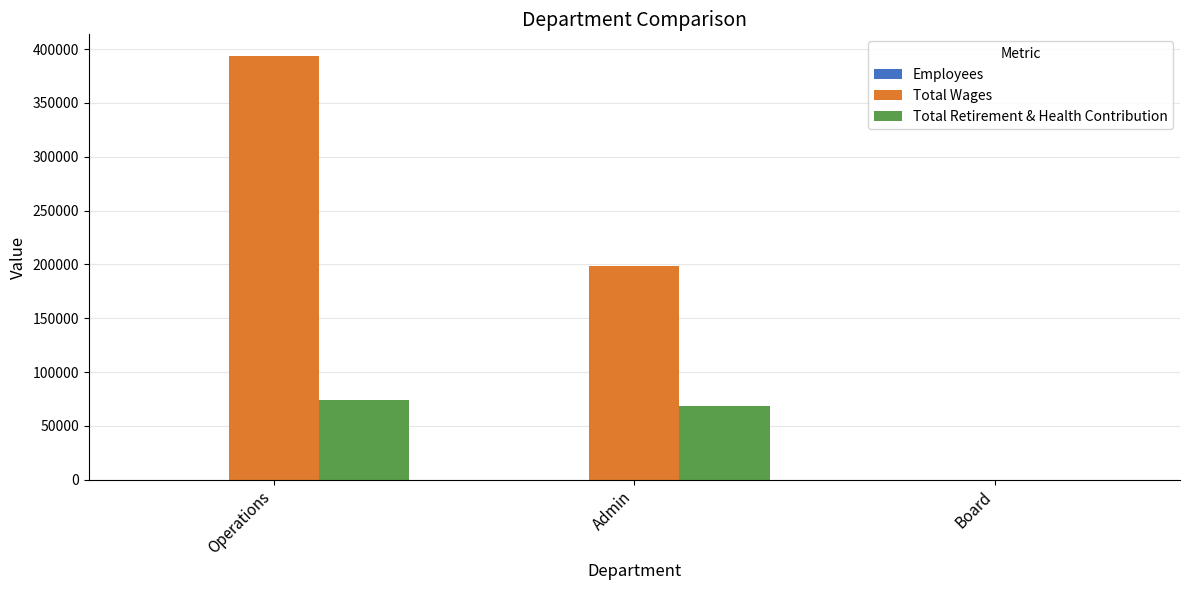

How many groups of bars are there?

3